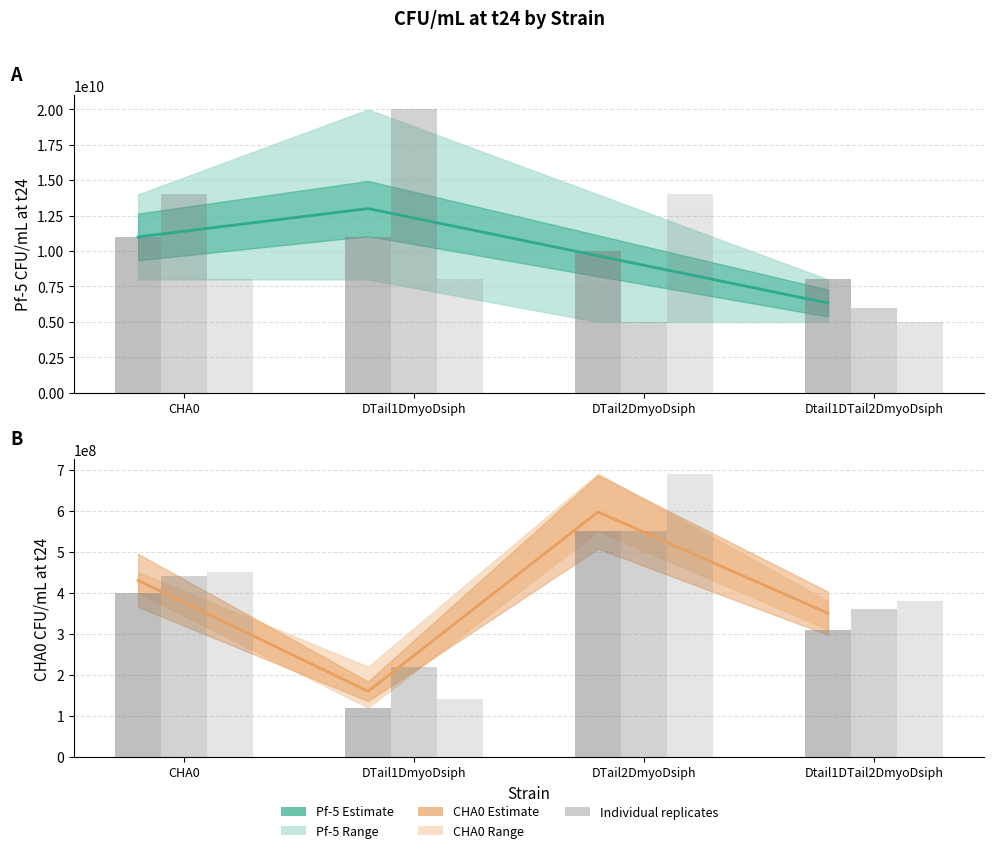

Which series has the largest total across all categories?

Pf-5 mean